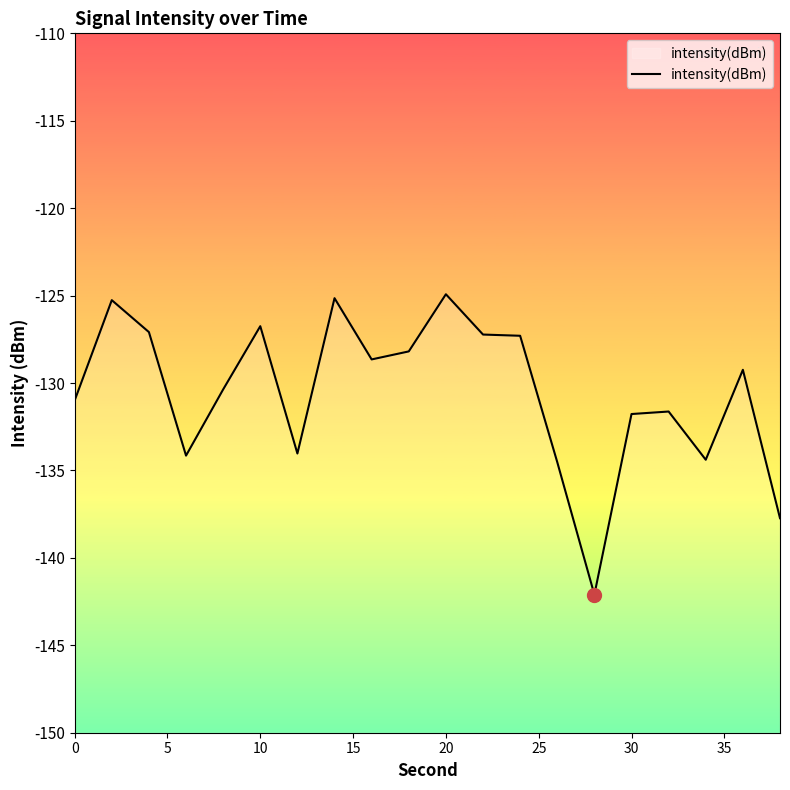

What is the difference between the second highest and minimum values?

17.0